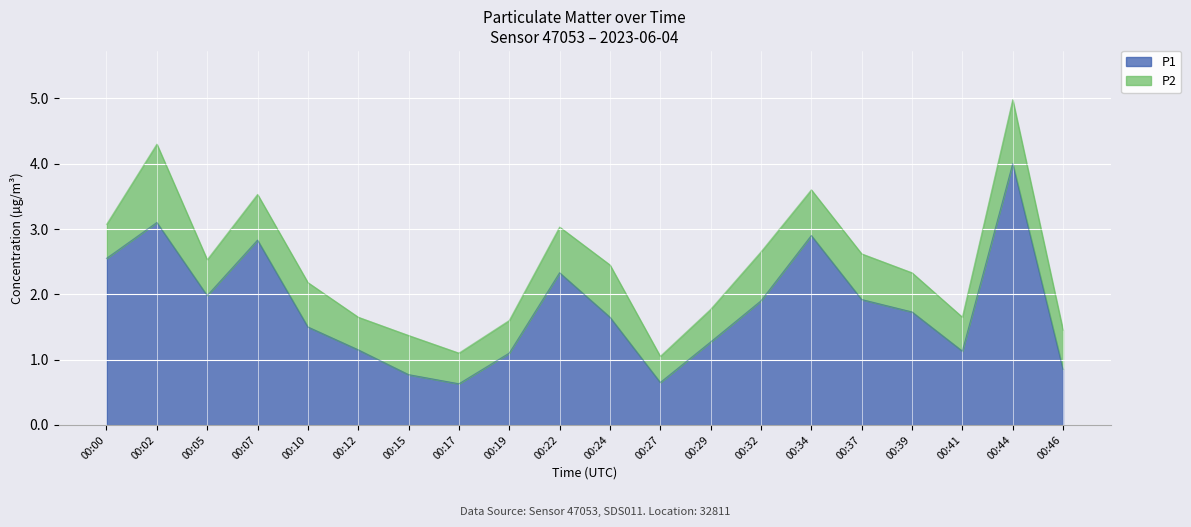

The chart shows a value of 4.3 at 00:00. True or false?

False